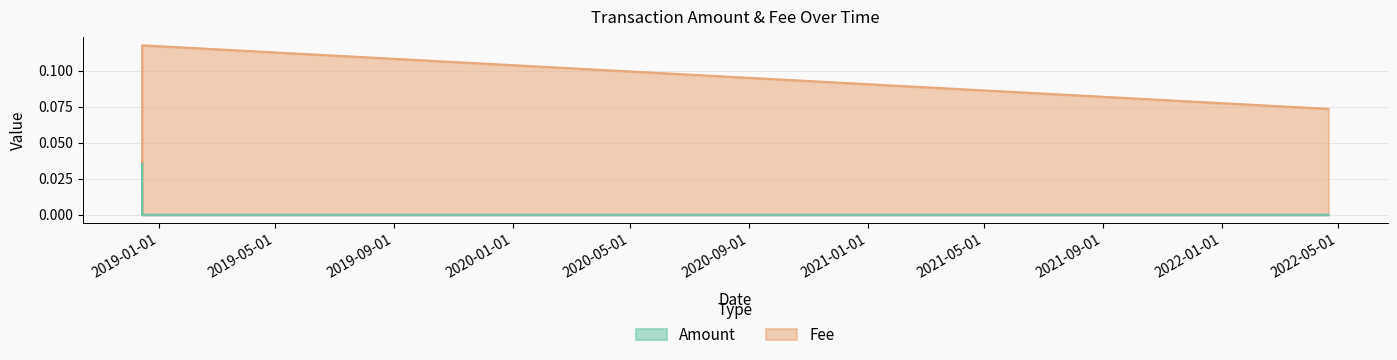

True or false: Fee has more than 2 points higher than both neighbors.

False